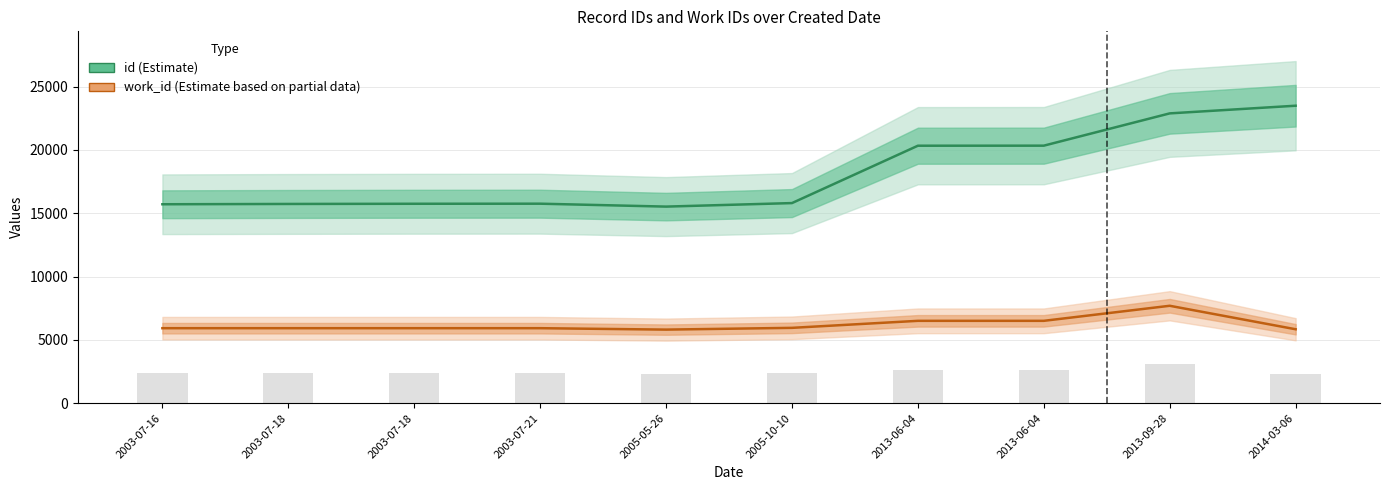

How many groups of bars are there?

10